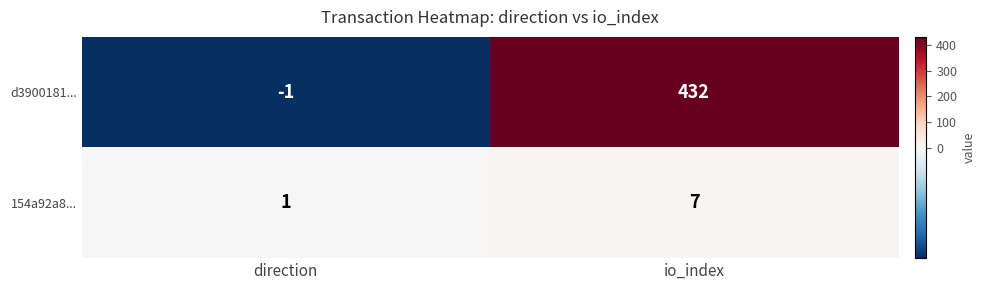

Reading left to right, transcribe all the data shown in this chart.

d3900181...: -1	432
154a92a8...: 1	7